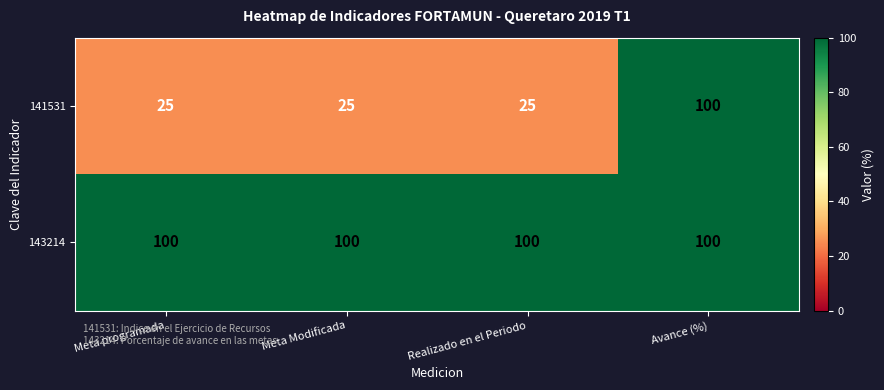

At how many categories does at least one series exceed 63?

4